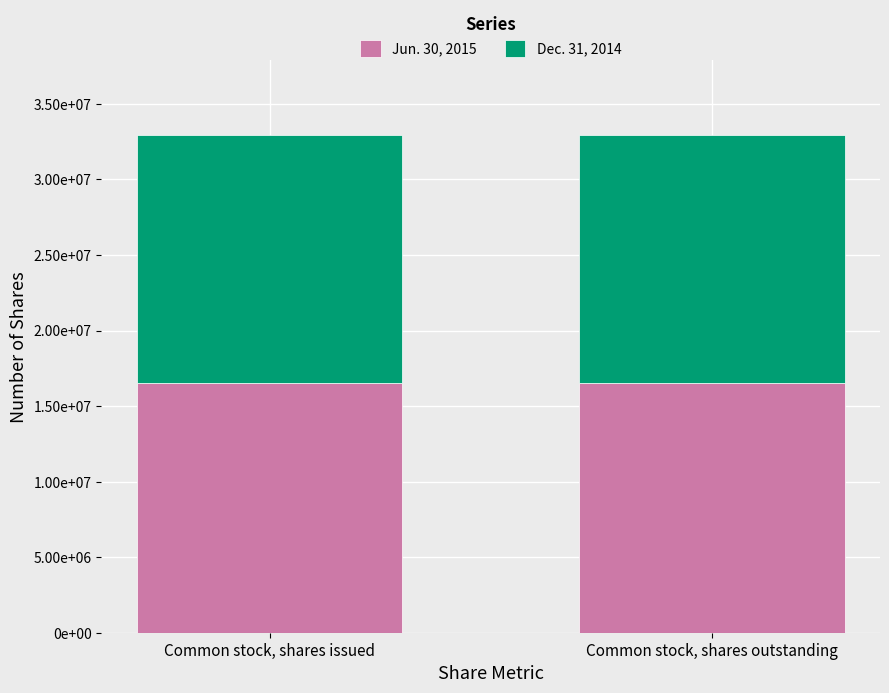

At which label is Dec. 31, 2014 closest to 16448750?

Common stock, shares issued